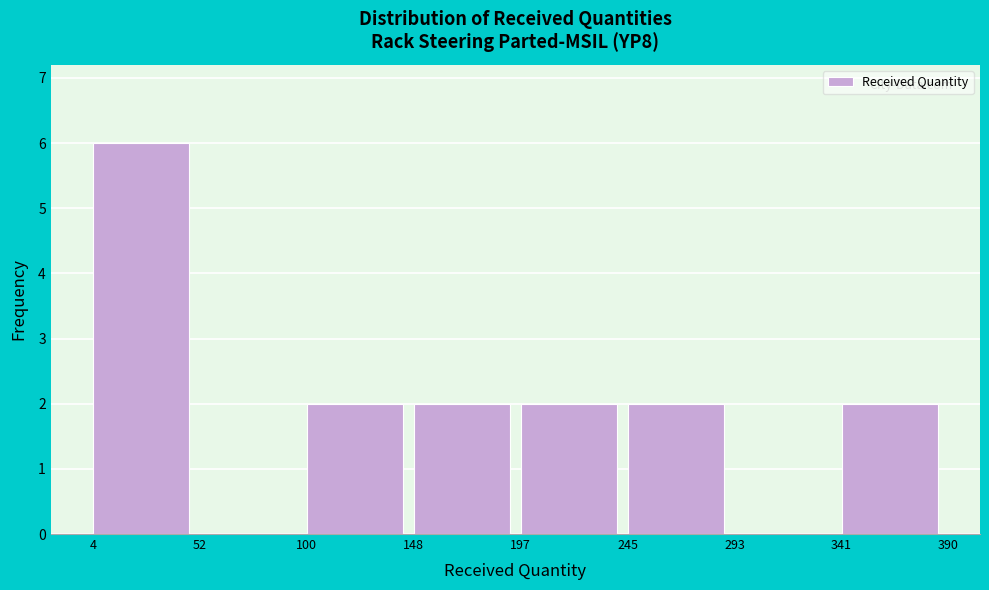

Reading left to right, list every bar in this chart as the range it spans on the x-axis followed by its height. The values are not printed on the chart, so give them approximately, as read against the axis.

4 to 52: 6
52 to 100: 0
100 to 148: 2
148 to 197: 2
197 to 245: 2
245 to 293: 2
293 to 341: 0
341 to 390: 2